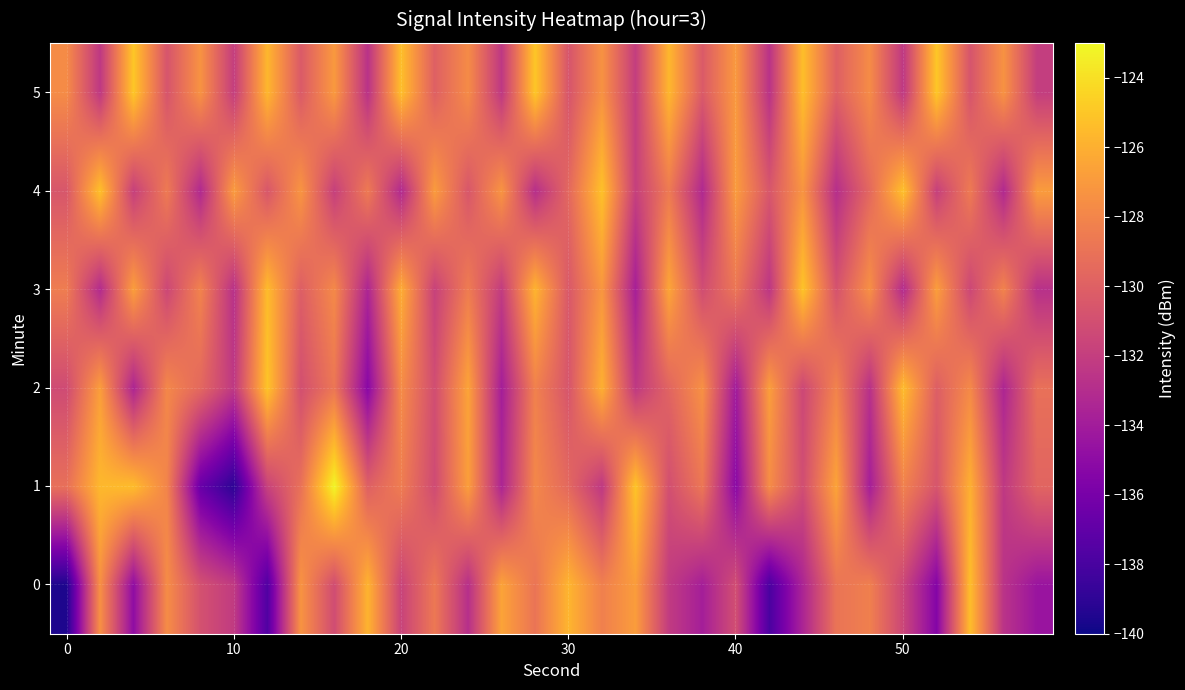

At how many categories does at least one series exceed -129?

30